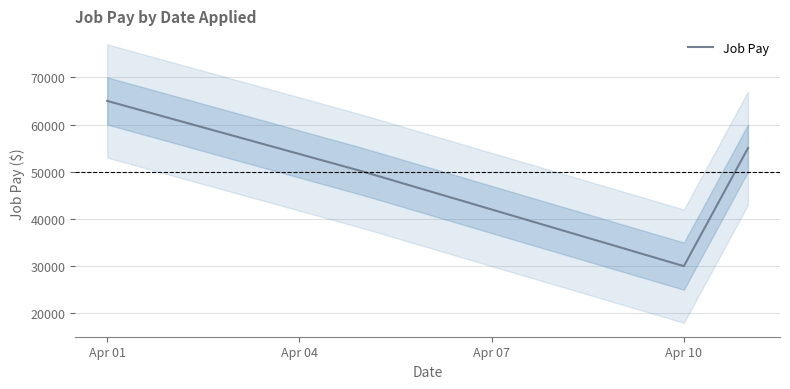

How many series are shown in this chart?

1